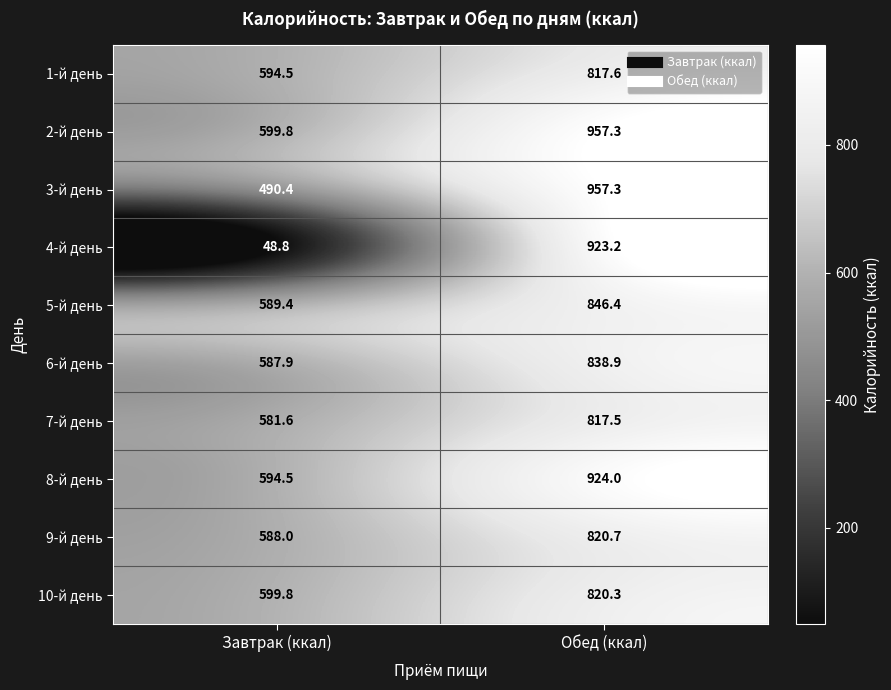

Reading right to left, list all the values displayed in this chart.

1-й день: Обед (ккал)=817.6	Завтрак (ккал)=594.5
2-й день: Обед (ккал)=957.3	Завтрак (ккал)=599.8
3-й день: Обед (ккал)=957.3	Завтрак (ккал)=490.4
4-й день: Обед (ккал)=923.2	Завтрак (ккал)=48.8
5-й день: Обед (ккал)=846.4	Завтрак (ккал)=589.4
6-й день: Обед (ккал)=838.9	Завтрак (ккал)=587.9
7-й день: Обед (ккал)=817.5	Завтрак (ккал)=581.6
8-й день: Обед (ккал)=924.0	Завтрак (ккал)=594.5
9-й день: Обед (ккал)=820.7	Завтрак (ккал)=588.0
10-й день: Обед (ккал)=820.3	Завтрак (ккал)=599.8